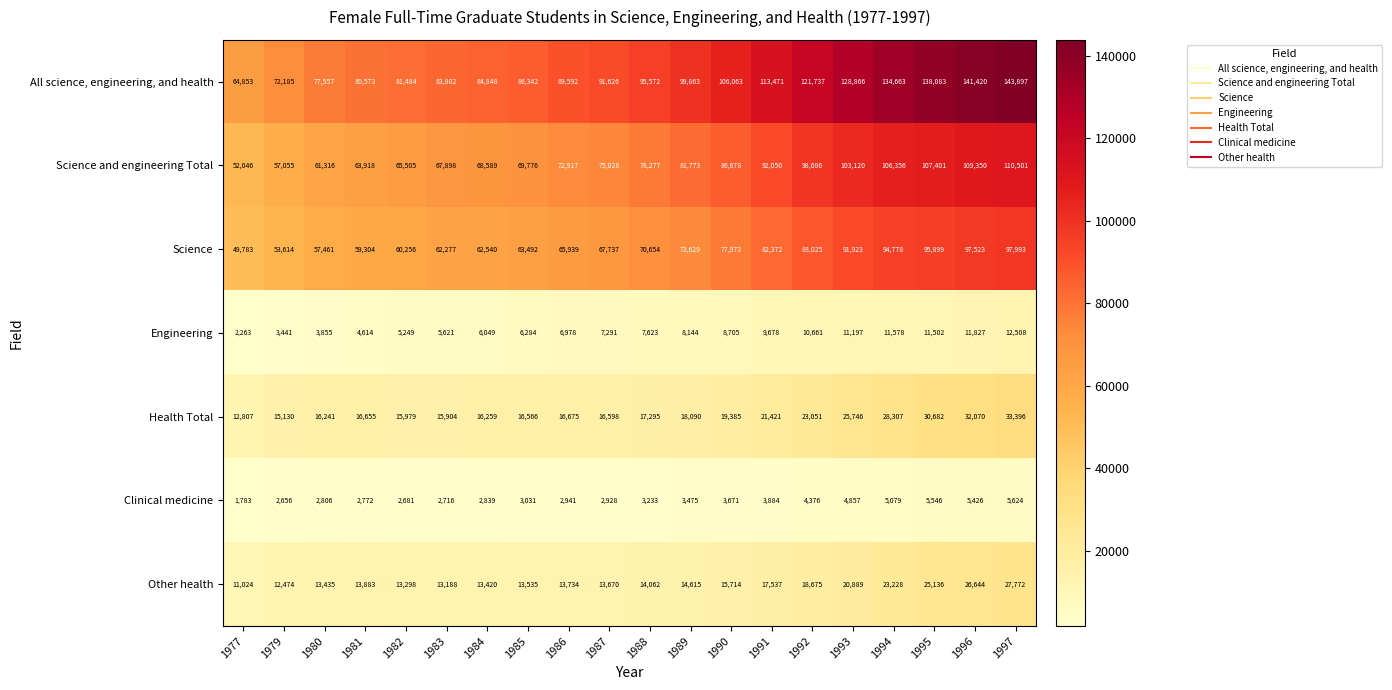

Where is All science, engineering, and health nearest to the value 104375?

1990